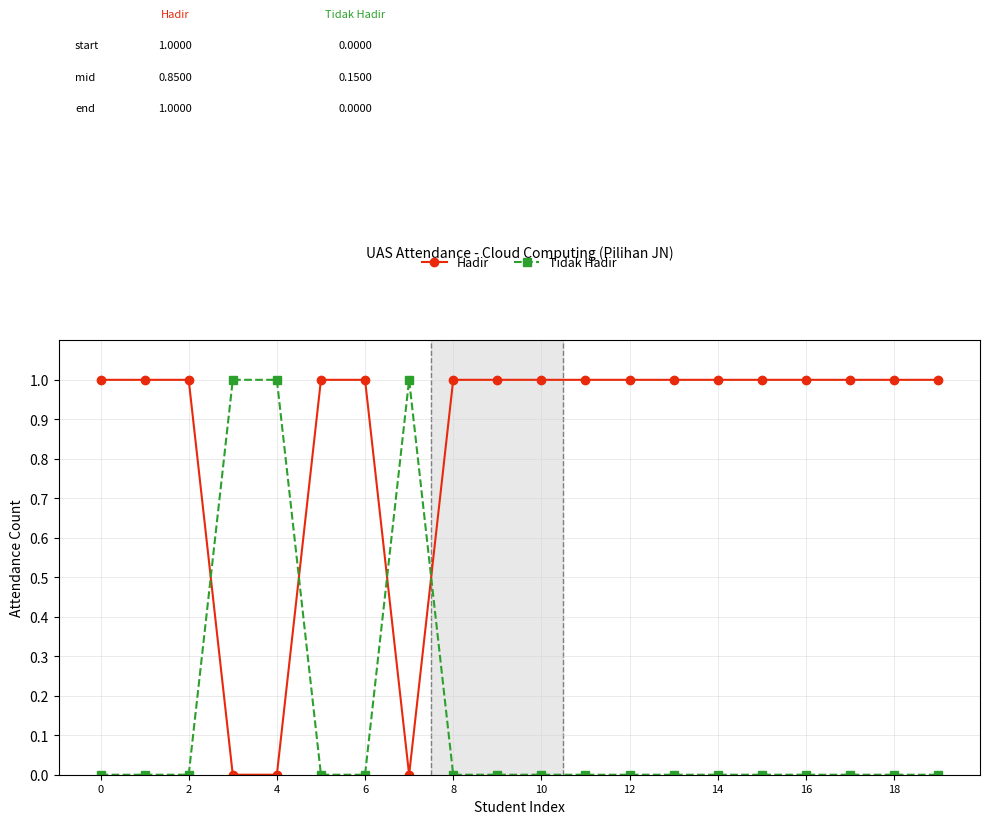

How many categories are shown in the chart?

20